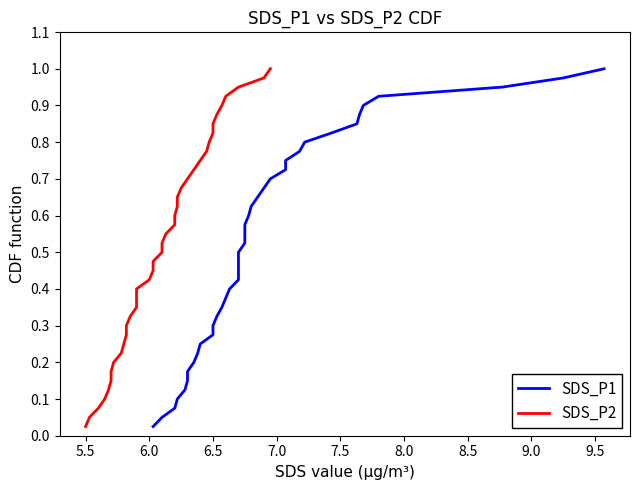

Is the value of SDS_P1 at 30 greater than the value of SDS_P2 at 15?

Yes